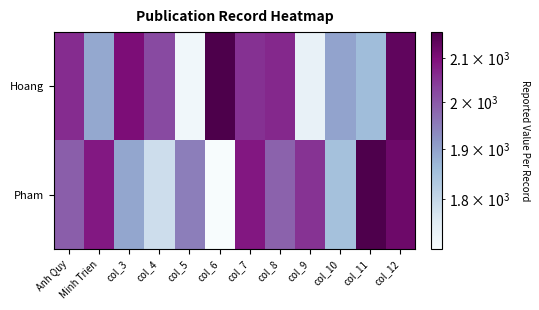

Rank the series at col_9 from highest to lowest value.

Pham, Hoang